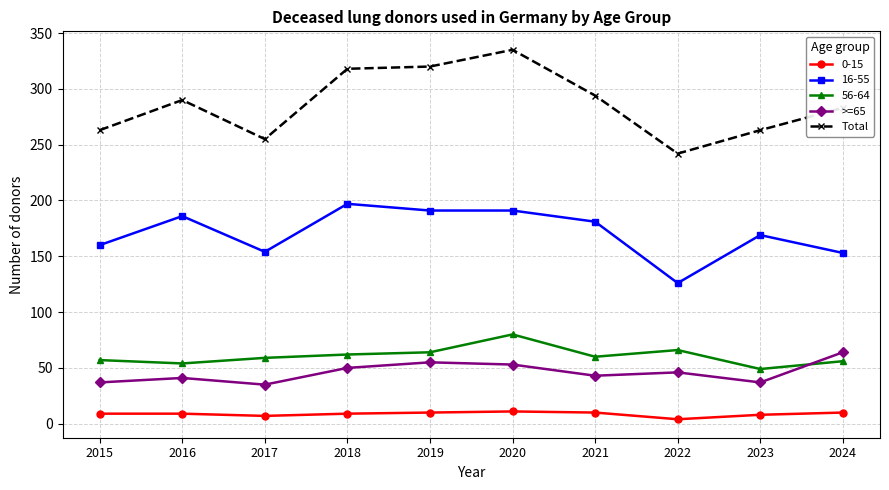

Is it true that 56-64 equals 54 at 2016?

True